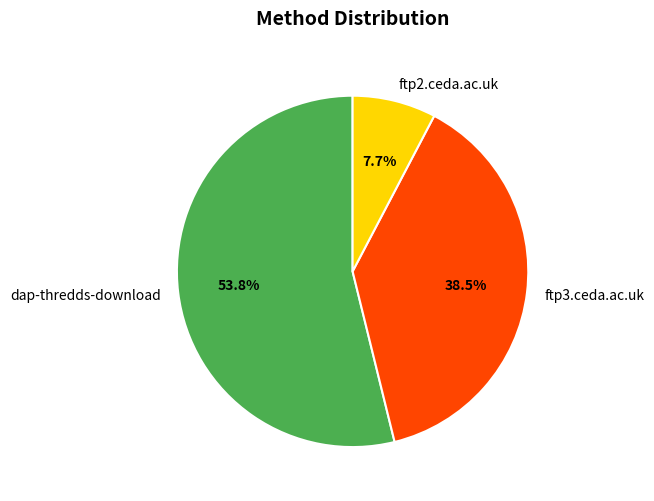

Which category has the smallest portion of the pie?

ftp2.ceda.ac.uk